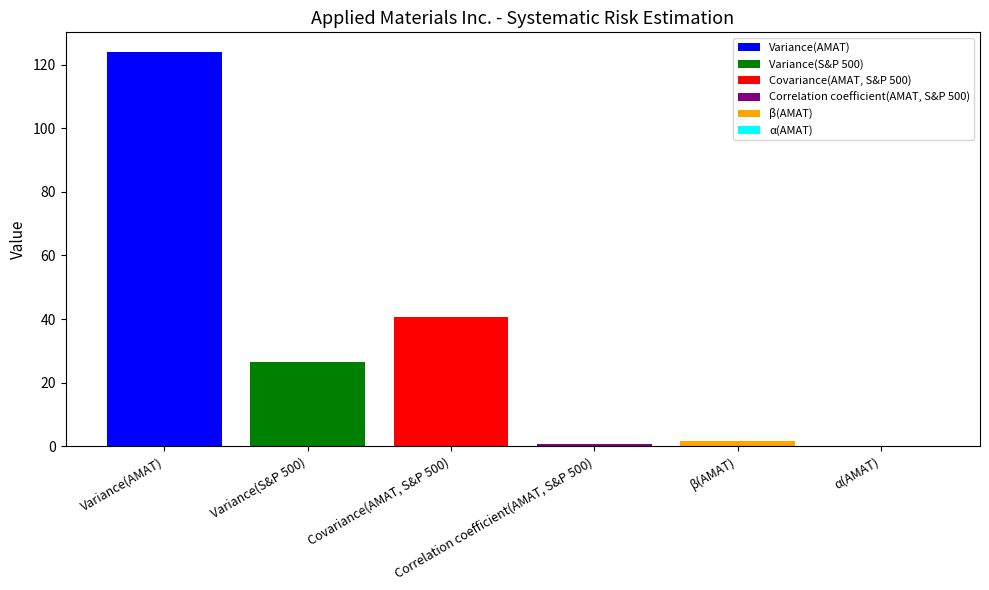

How many series are shown in this chart?

6